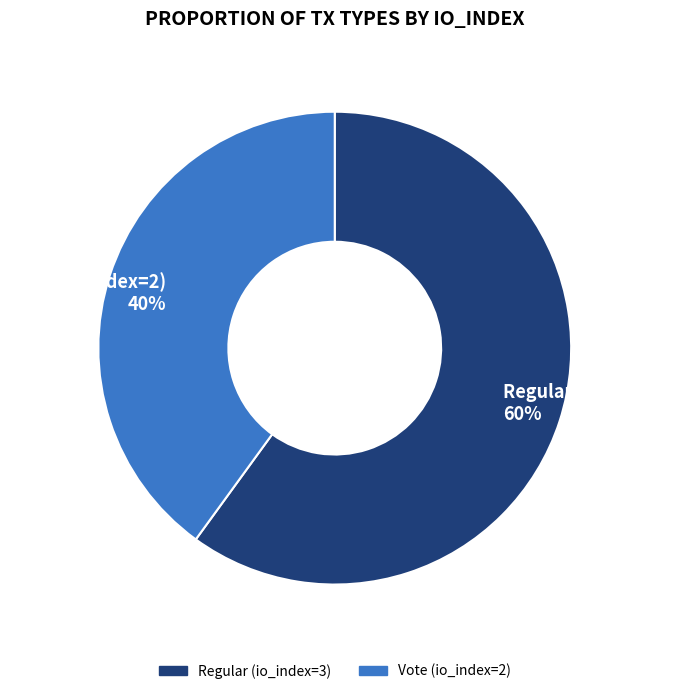

True or false: Regular (io_index=3) accounts for 49% of the total.

False